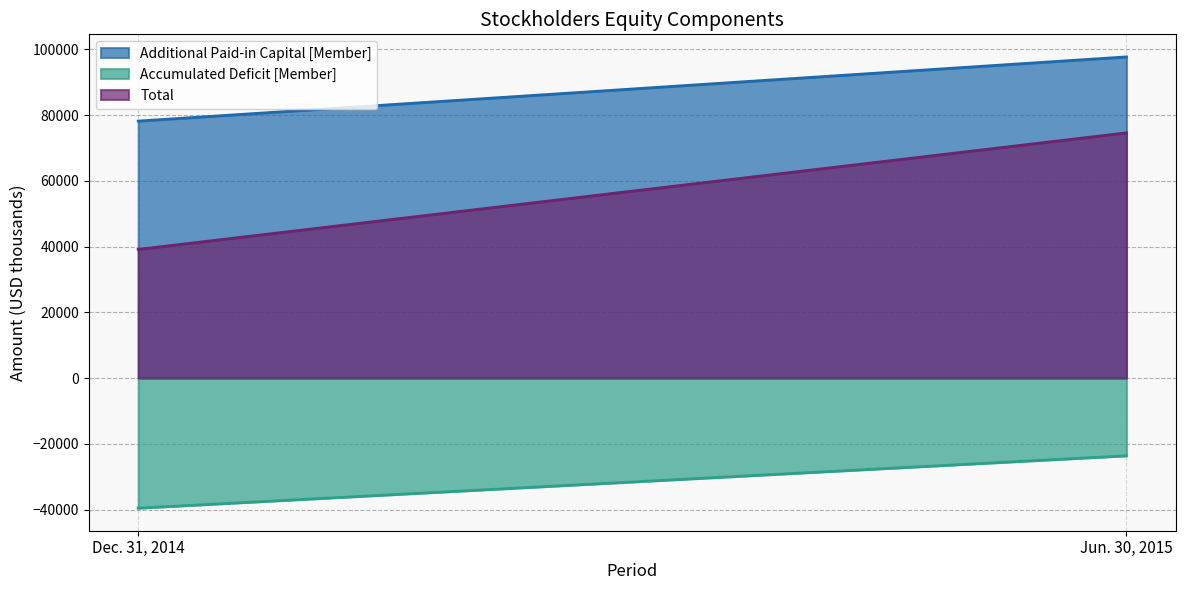

List the series in order of their peak value, lowest first.

Accumulated Deficit [Member], Total, Additional Paid-in Capital [Member]